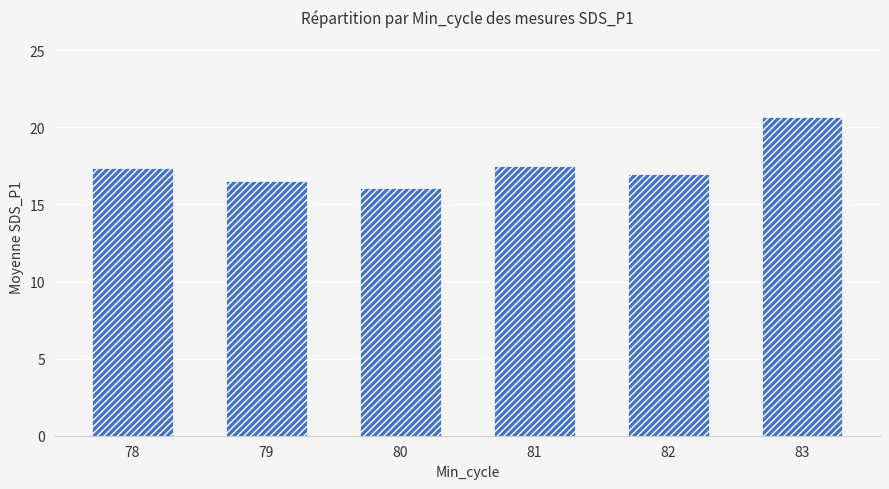

The chart shows a value of 17.3 at 78. True or false?

True